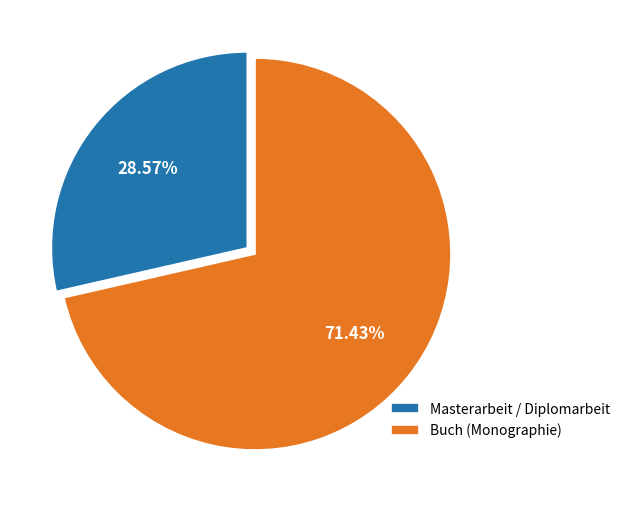

What percentage is NOT represented by Buch (Monographie)?

28.6%